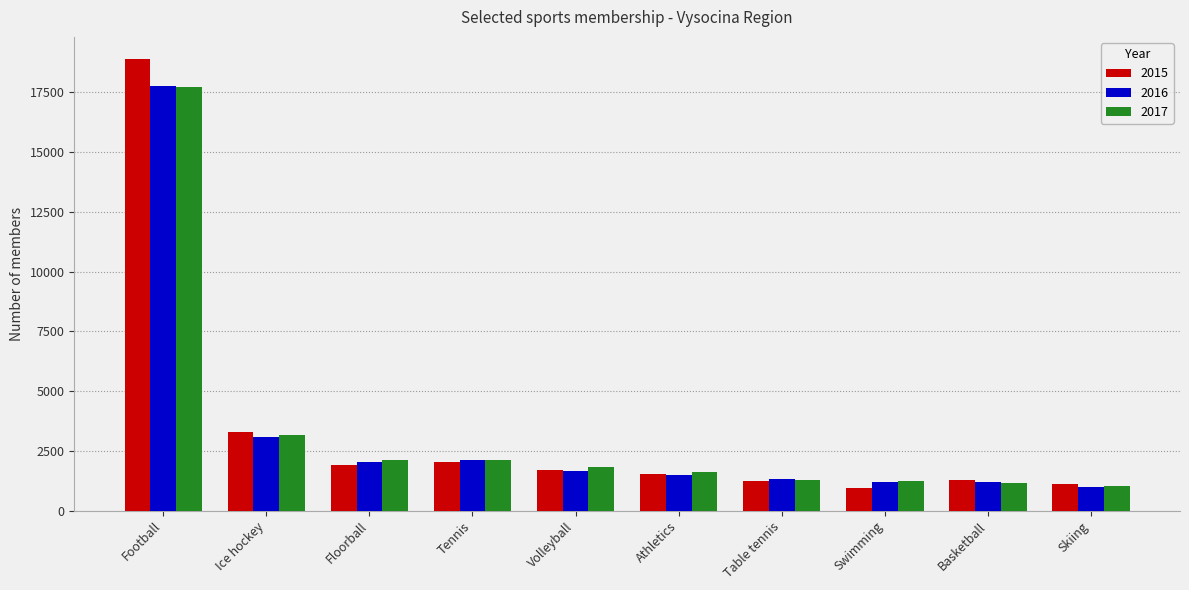

What is the difference between the maximum and minimum values in the 2015 series?

17938